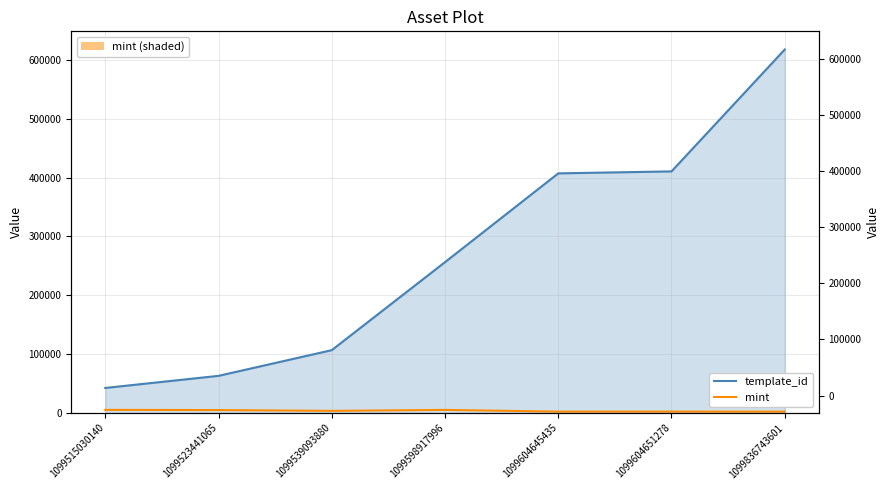

What is the value of the mint point at the 2nd from the left?

4802